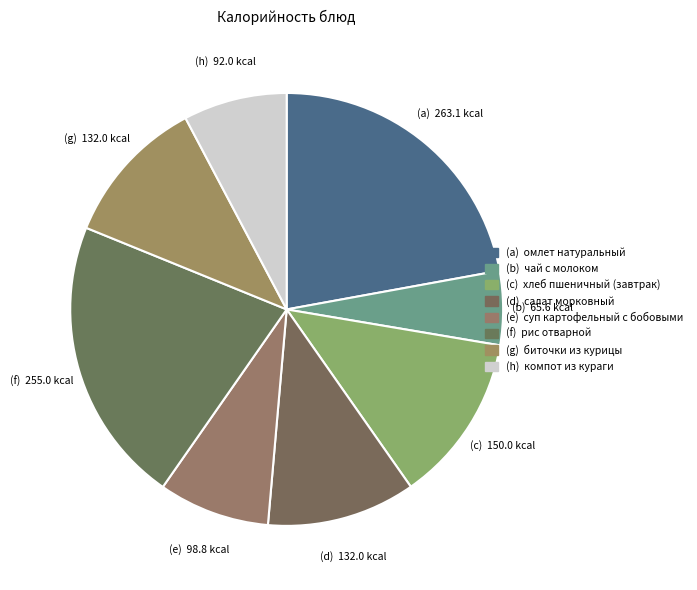

Count the number of slices in the pie.

8